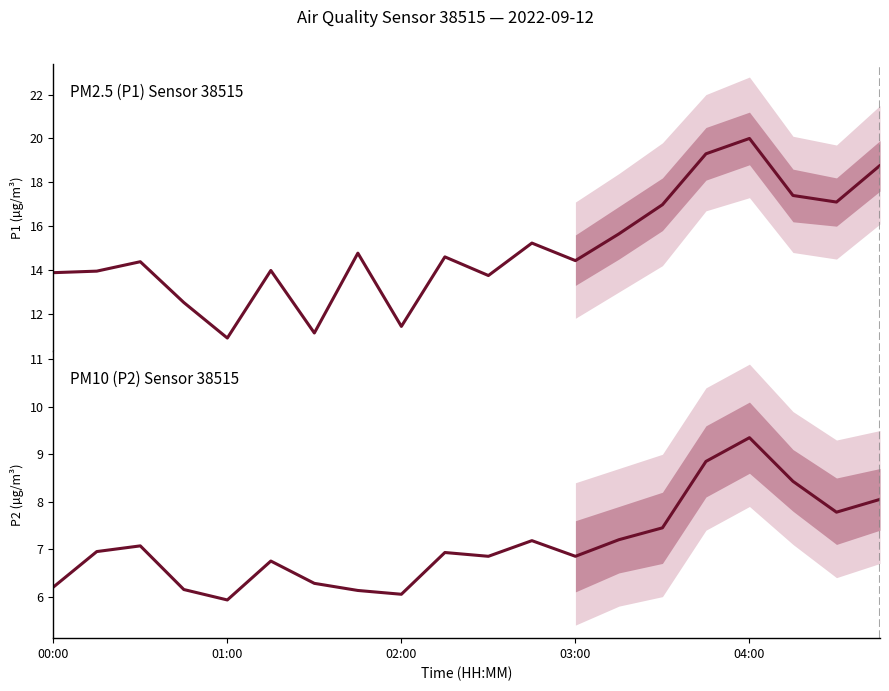

What is the sum of all P2 values?

142.4